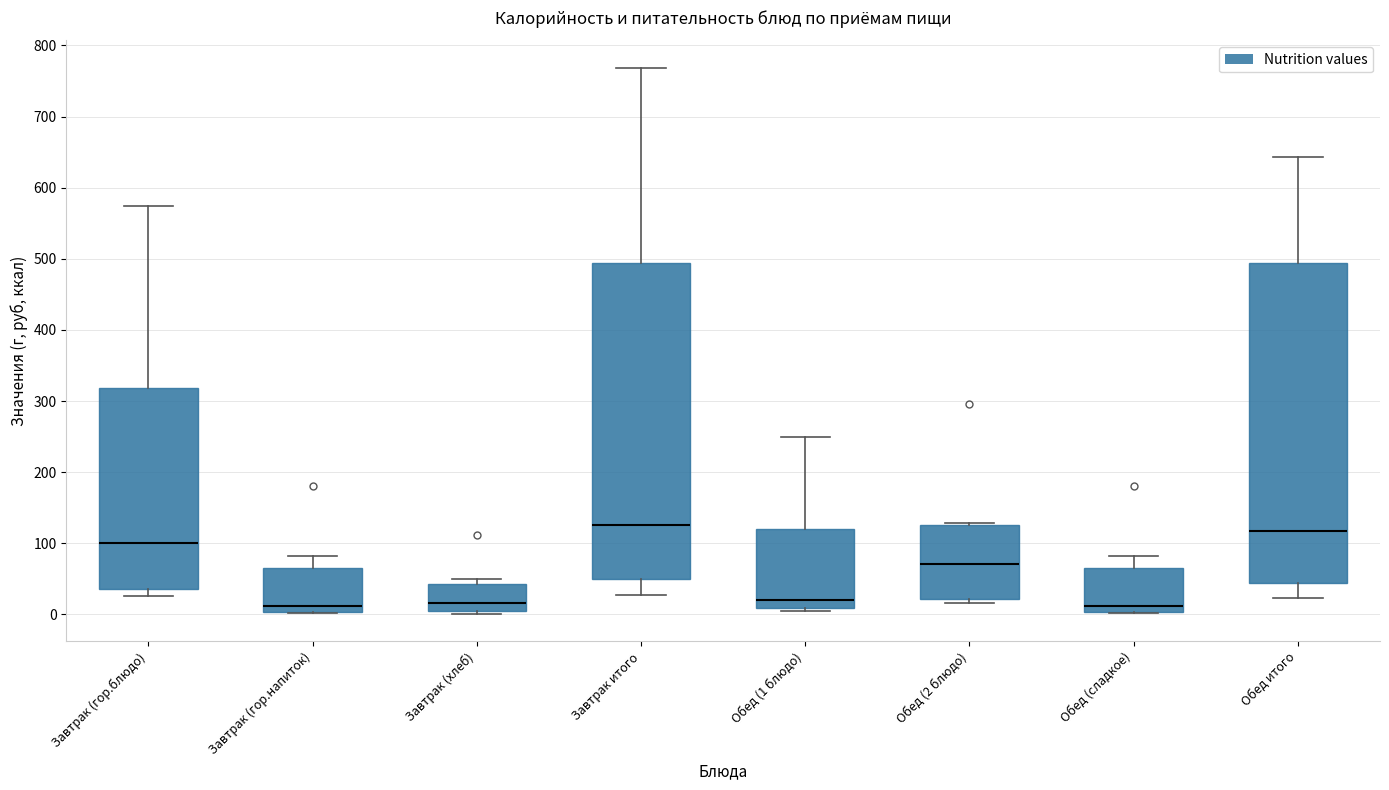

Where does the upper whisker of the box for Обед (сладкое) end on the y-axis? The values are not printed on the chart, so give them approximately, as read against the axis.

80